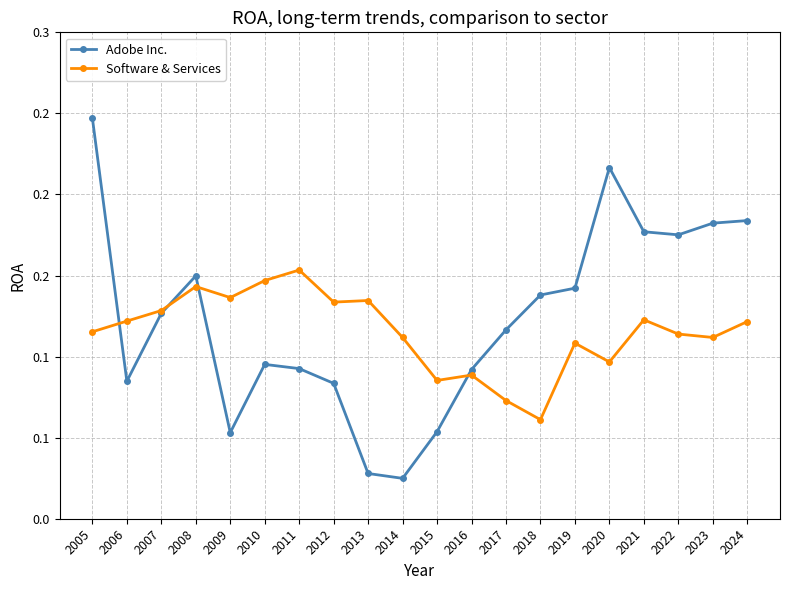

Where do Adobe Inc. and Software & Services first cross each other?

2005 and 2006